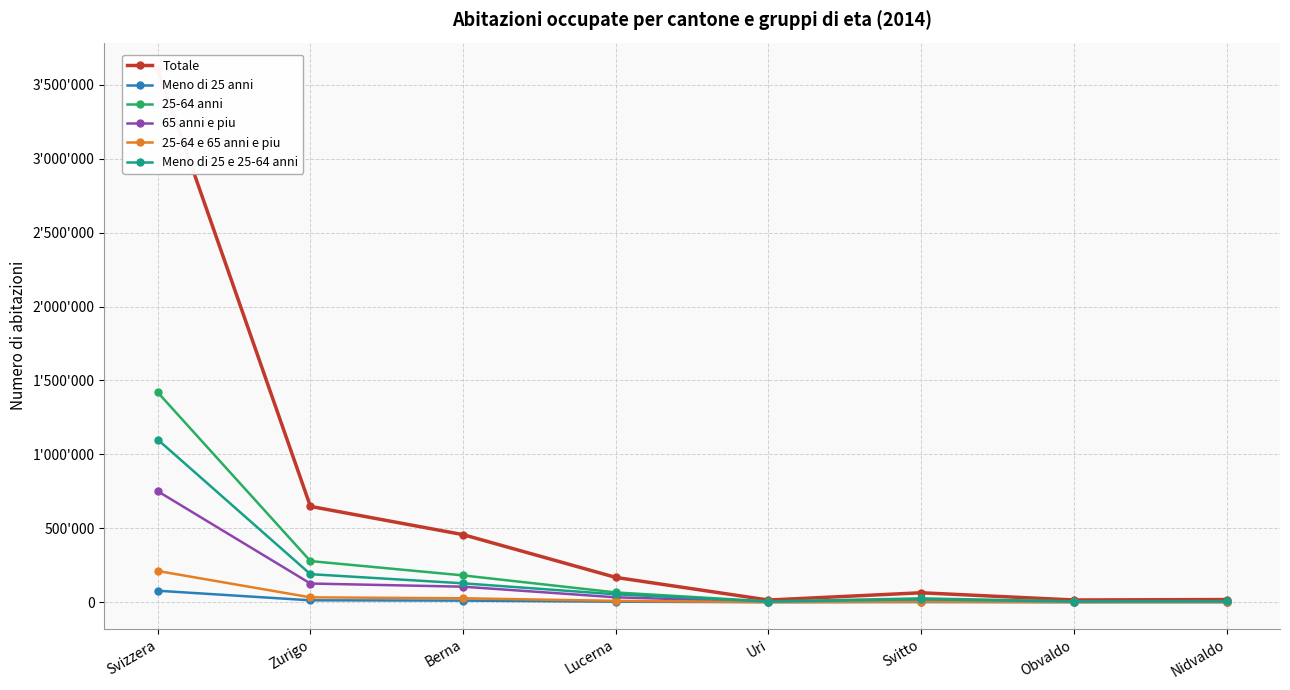

What is the difference between the second highest and minimum values in the Meno di 25 e 25-64 anni series?

185293